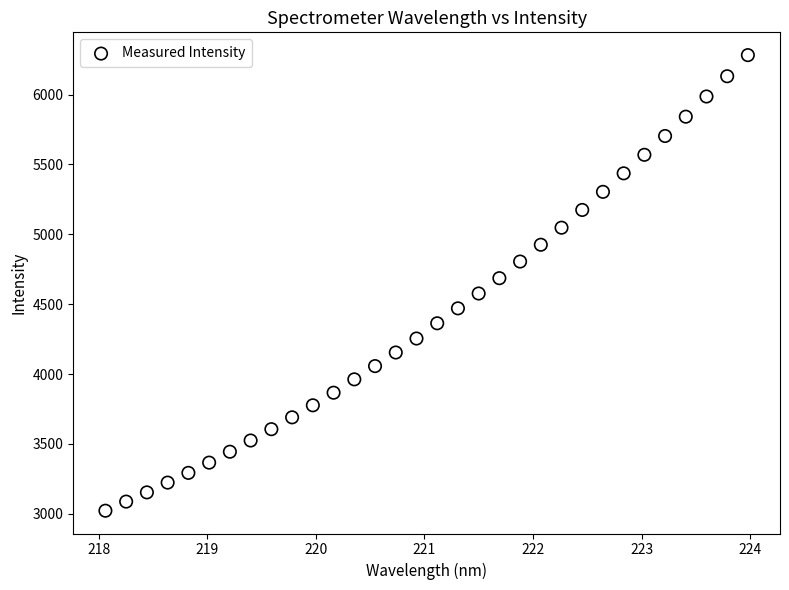

What is the range of Y values (max minus min)?

3260.7